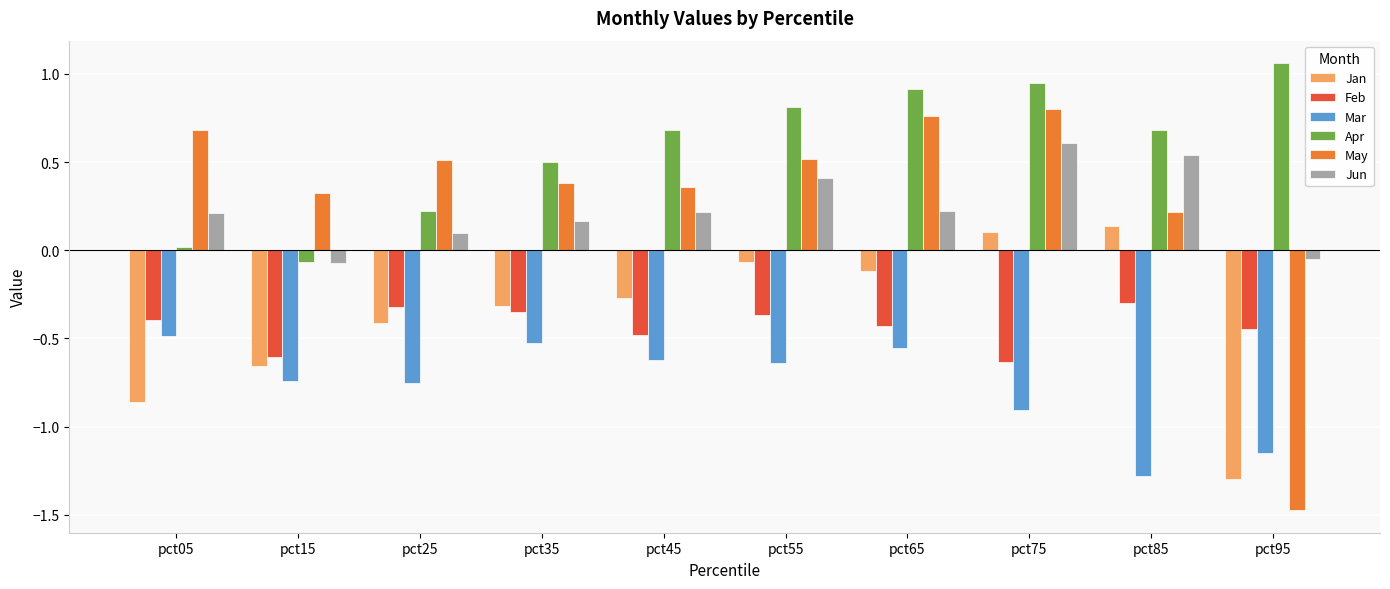

Count the number of data series in this chart.

6